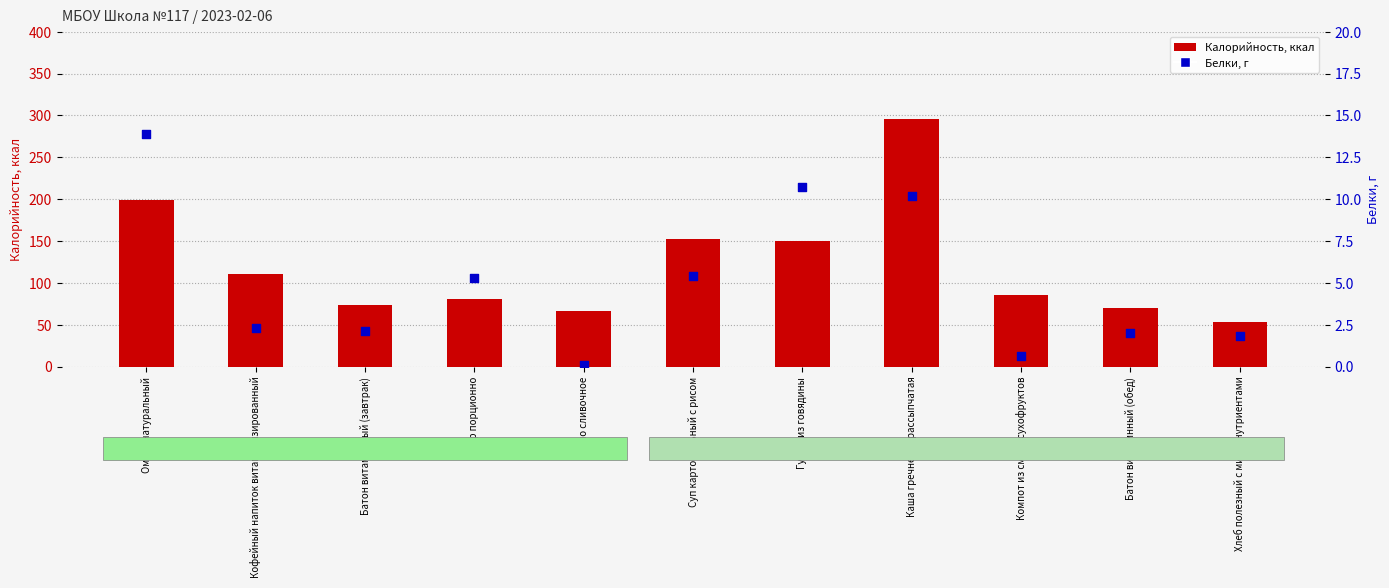

Which series has the widest spread of Y values?

Калорийность (ккал)